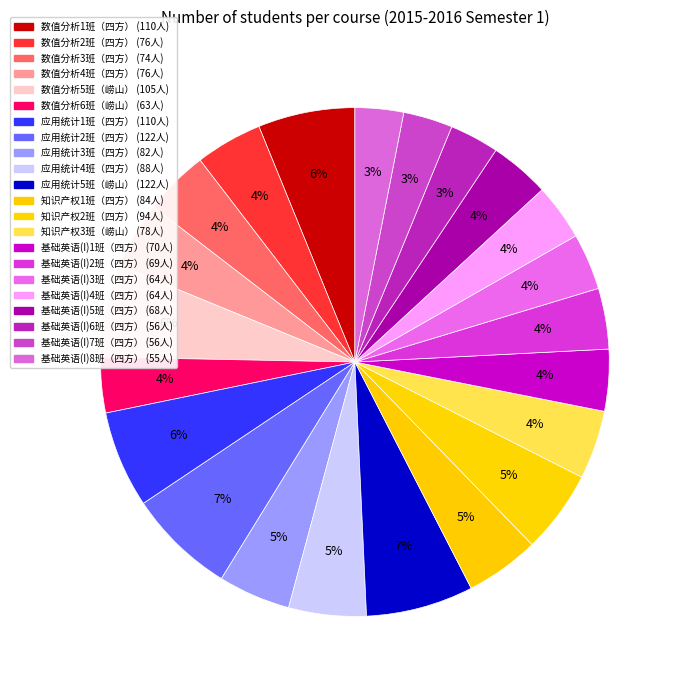

To the nearest percent, what is the average slice percentage?

5%